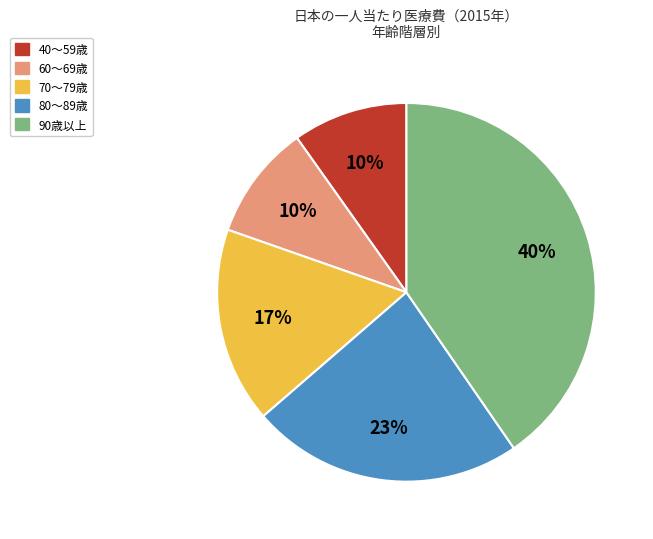

Is the sum of 80〜89歳 and 70〜79歳 greater than half?

No